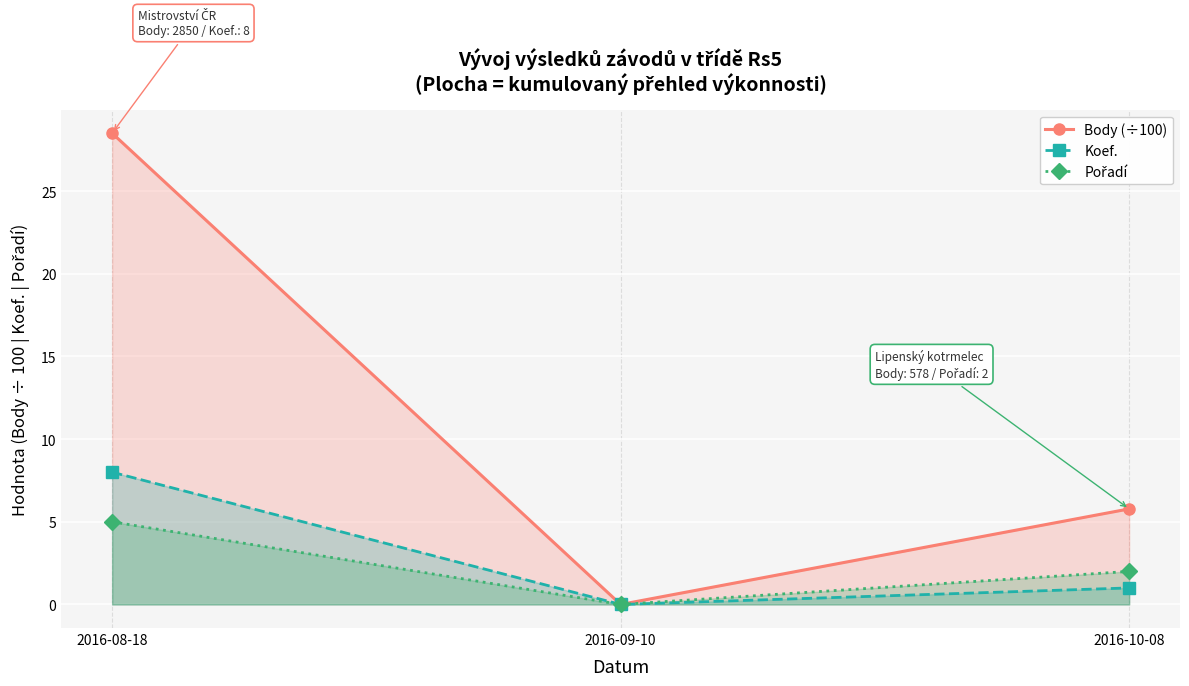

Which series has the largest total across all categories?

Body (÷100)